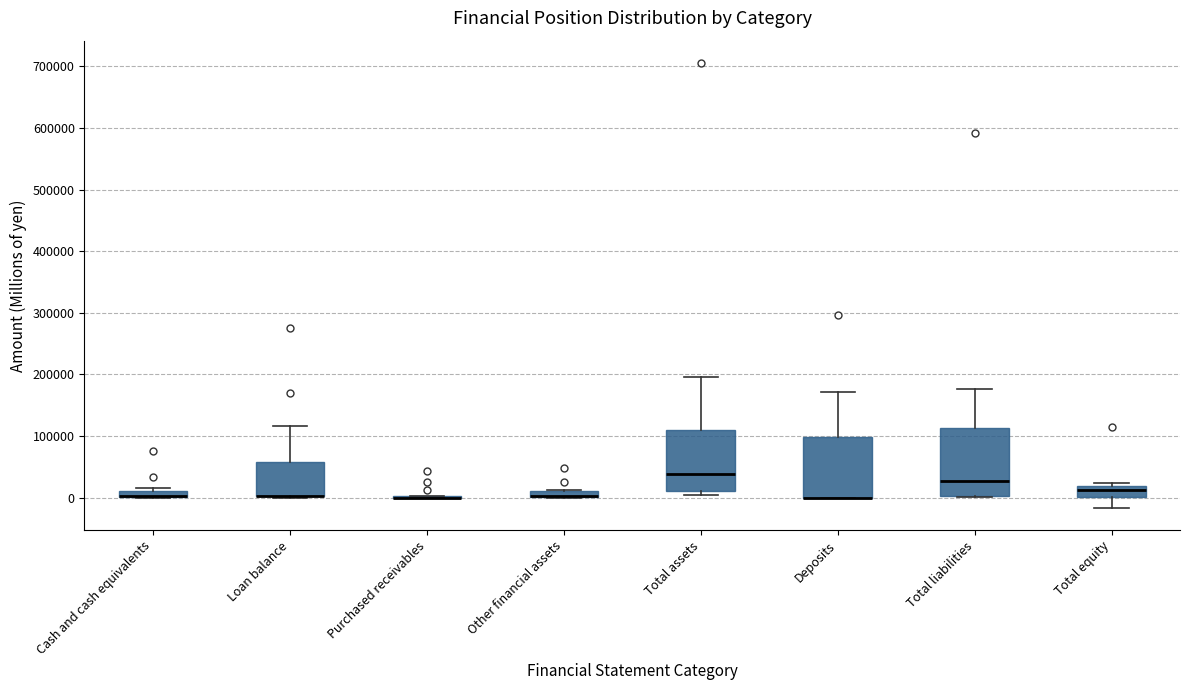

Comparing the boxes themselves (not the whiskers), which one is the tallest?

Total liabilities